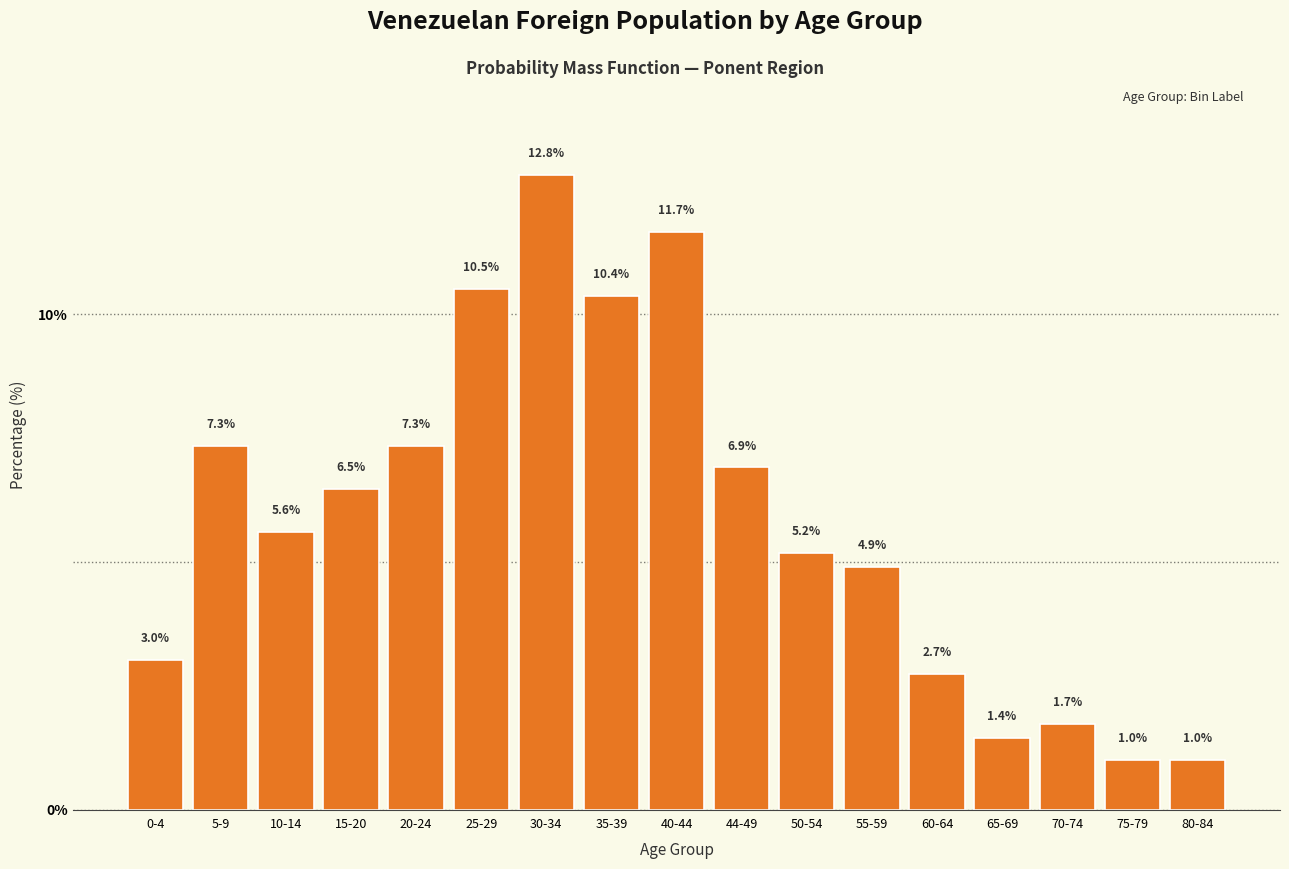

Reading left to right, list all the values displayed in this chart.

0-4=3.0	5-9=7.3	10-14=5.6	15-20=6.5	20-24=7.3	25-29=10.5	30-34=12.8	35-39=10.4	40-44=11.7	44-49=6.9	50-54=5.2	55-59=4.9	60-64=2.7	65-69=1.4	70-74=1.7	75-79=1.0	80-84=1.0